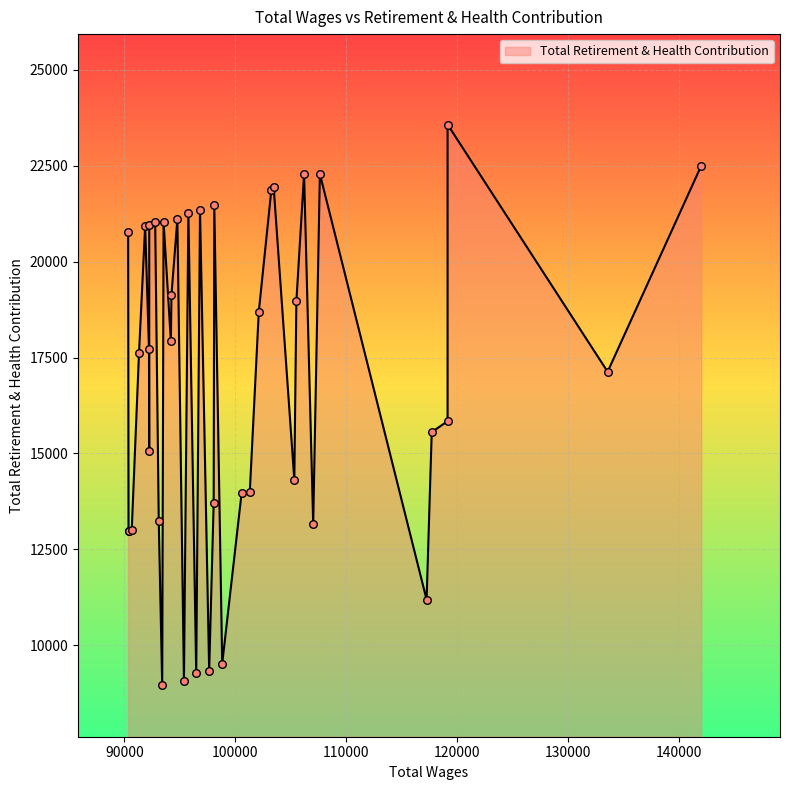

What is the change in value from 133566 to 105505?

+1837